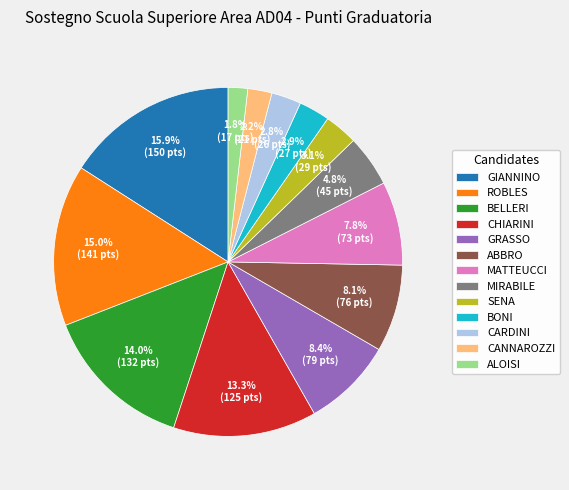

Does ROBLES represent more than half of the total?

No